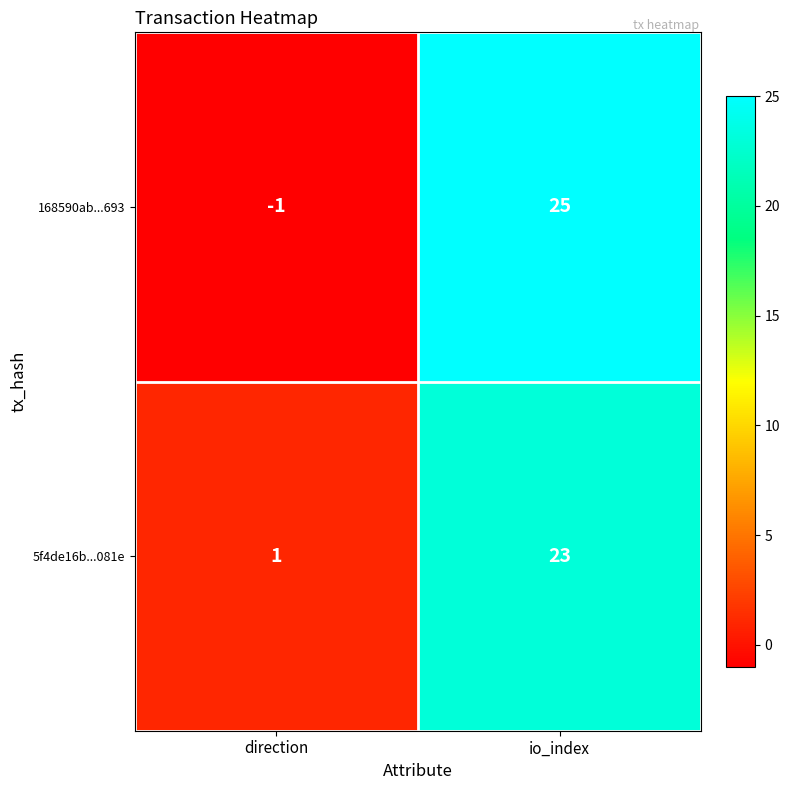

At direction, list the series in order from smallest to largest.

168590ab...693, 5f4de16b...081e